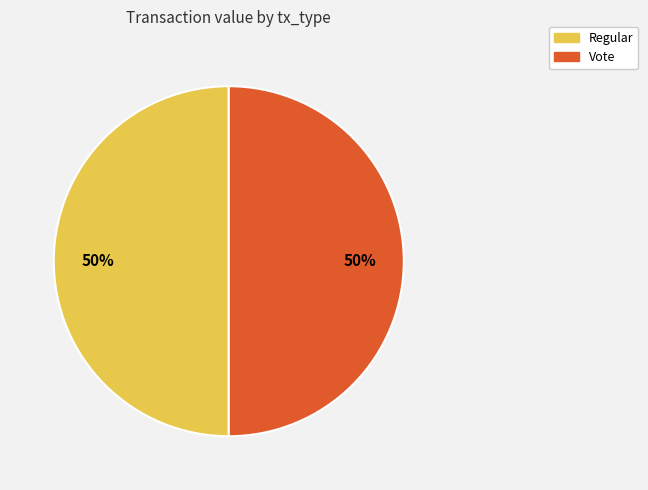

To the nearest percent, what is the average slice percentage?

50%